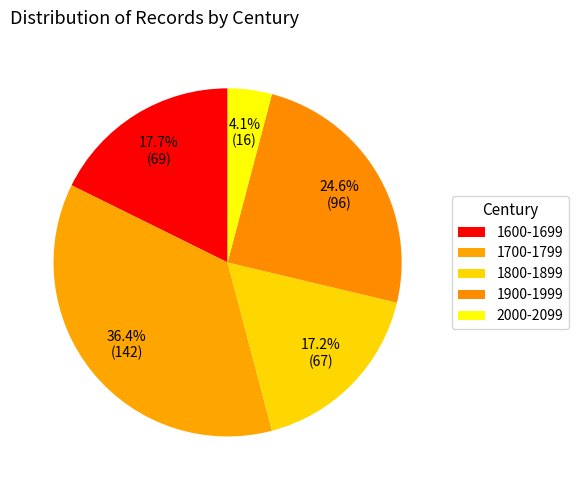

How many slices are in this pie chart?

5